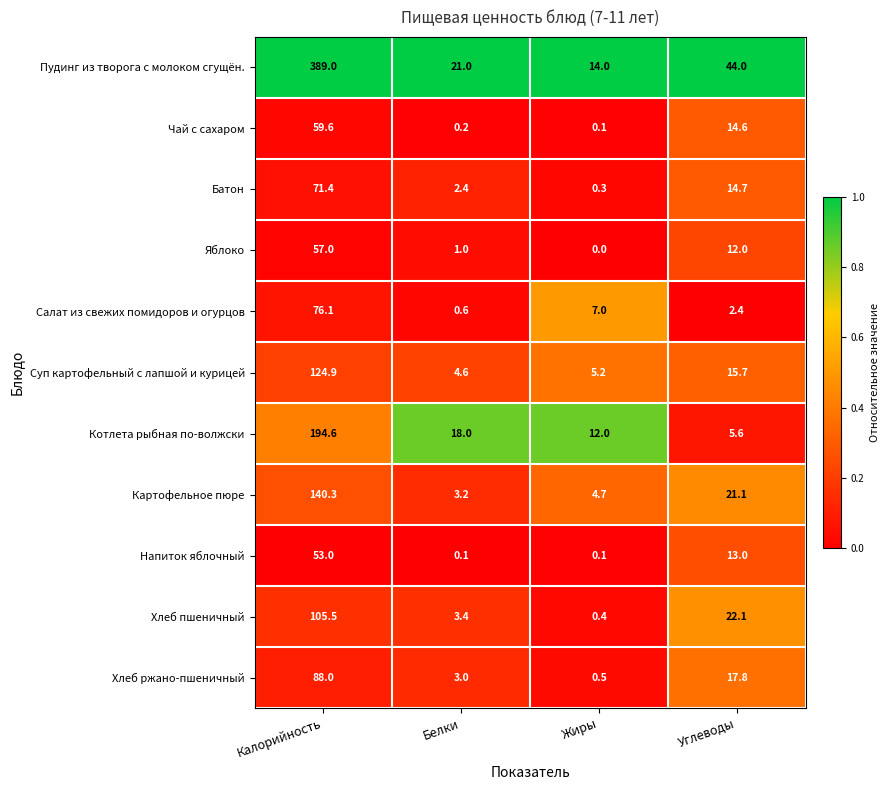

What is the difference between the Напиток яблочный values at Углеводы and Жиры?

12.9